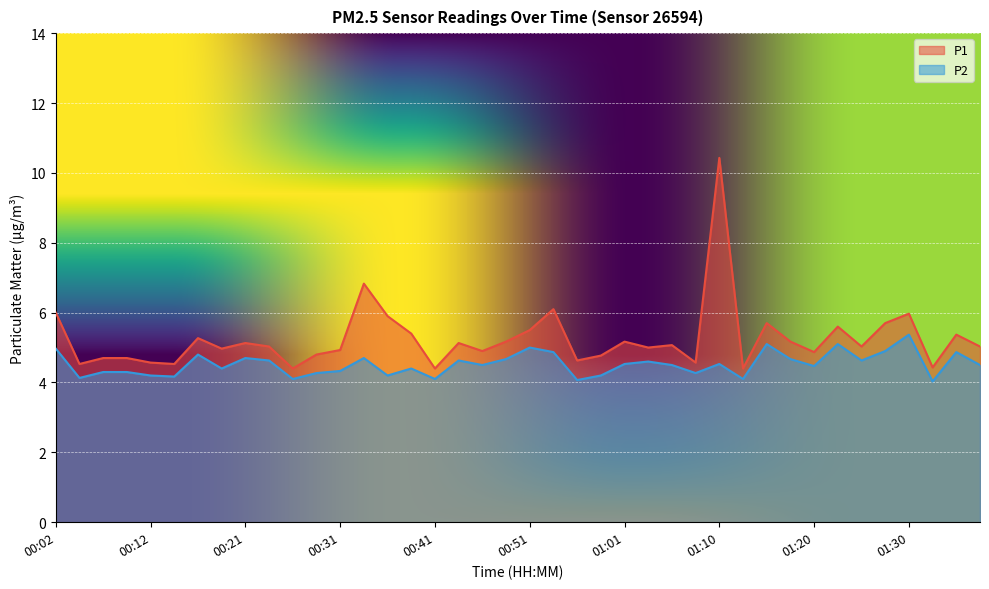

What is the value of the P1 point at the 23rd from the left?

4.6